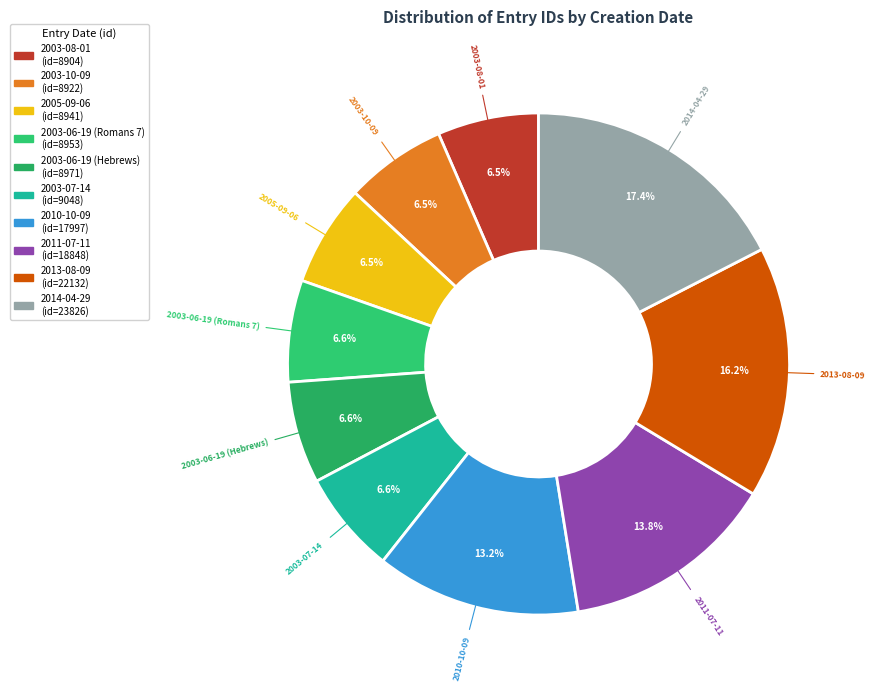

Is there any slice that represents more than half of the pie?

No